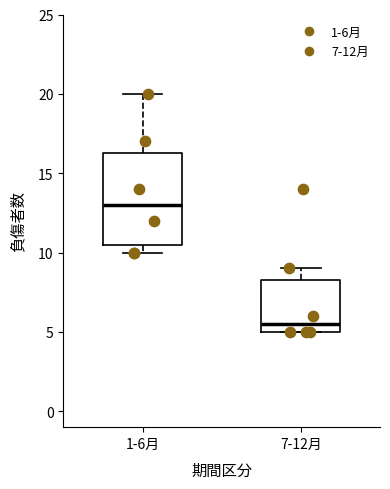

Reading left to right, read every box against the y-axis: the position of its median line, the range the box covers, and the ends of its whiskers. The values are not printed on the chart, so give them approximately, as read against the axis.

1-6月: median 13.0, box 10.5 to 16.5, whiskers 10.0 to 20.0
7-12月: median 5.5, box 5.0 to 8.5, whiskers 5.0 to 9.0